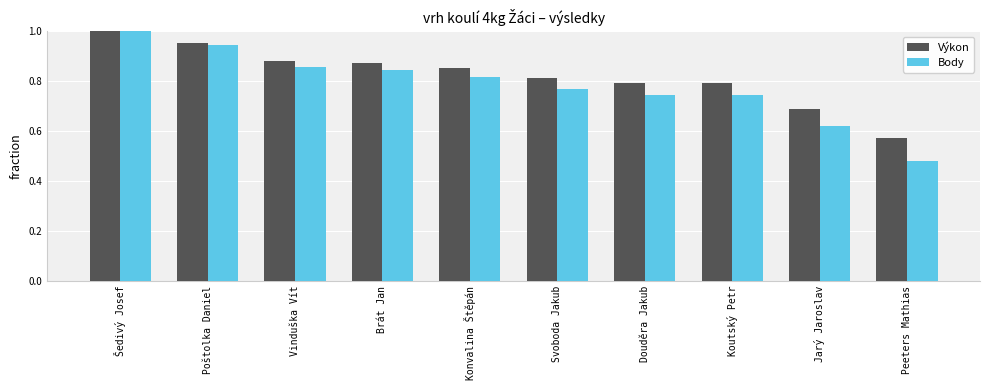

Which series has the largest total across all categories?

Výkon